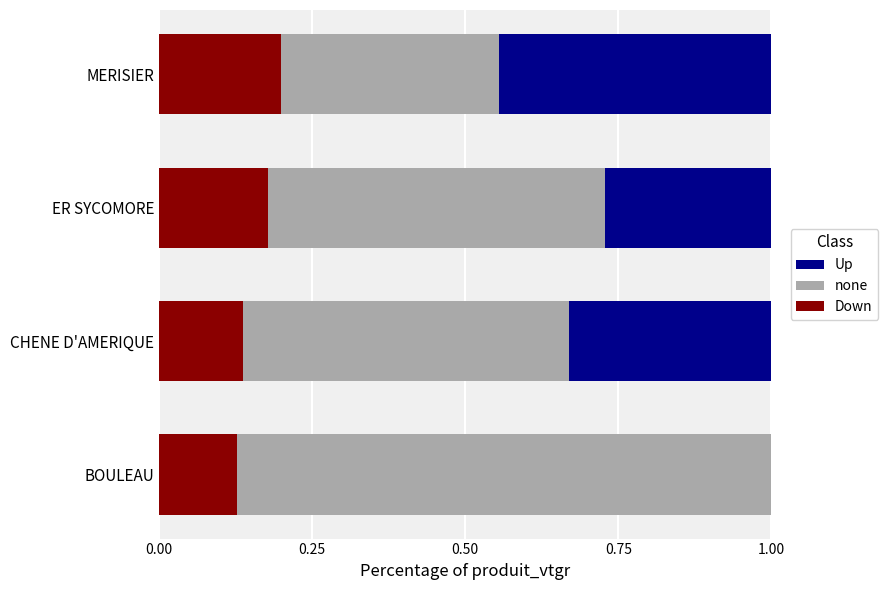

Is it true that Down equals 0.2 at ER SYCOMORE?

True